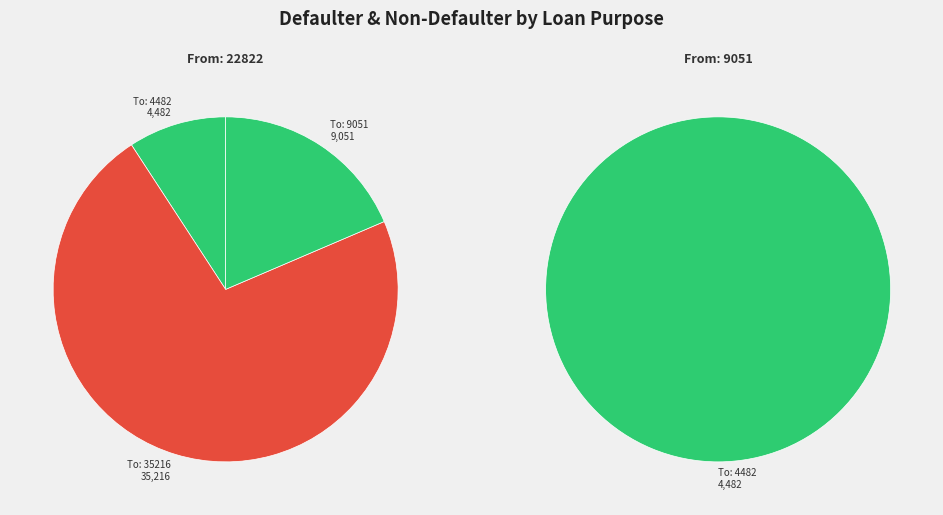

Which category accounts for the majority?

22822->35216